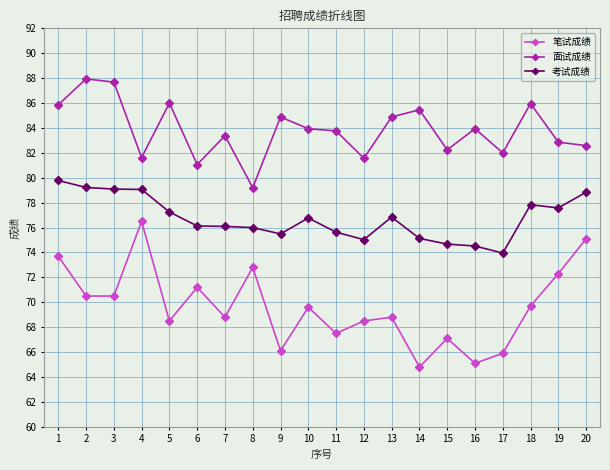

Does the chart have visible grid lines?

Yes